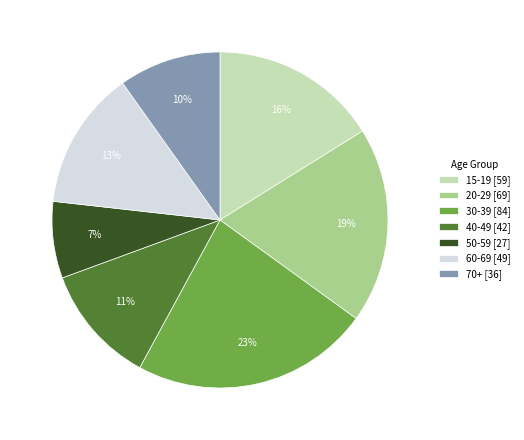

Which slice is the smallest?

50-59